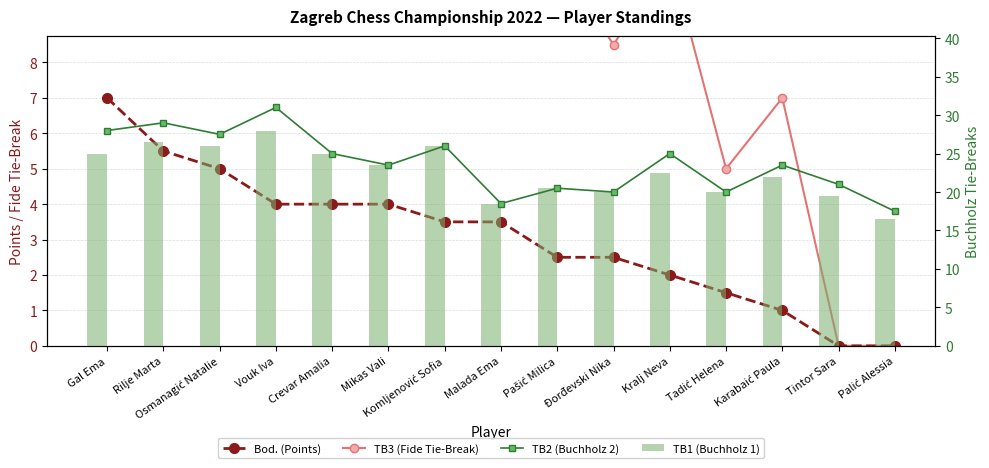

Which series has the widest spread of values?

TB3 (Fide Tie-Break)